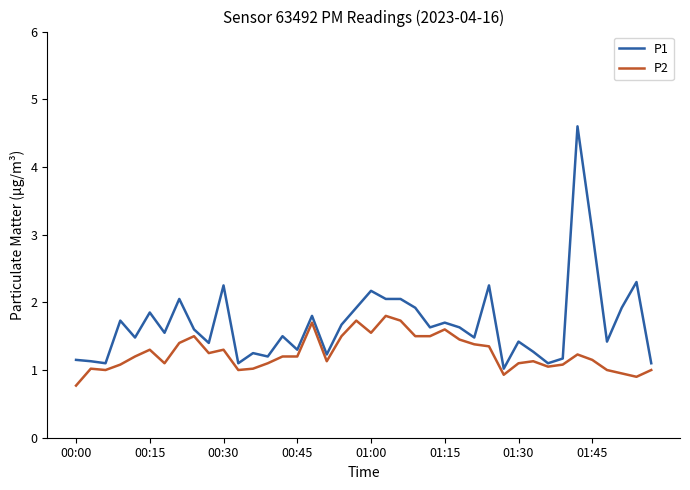

Rank the series by their maximum value, from highest to lowest.

P1, P2